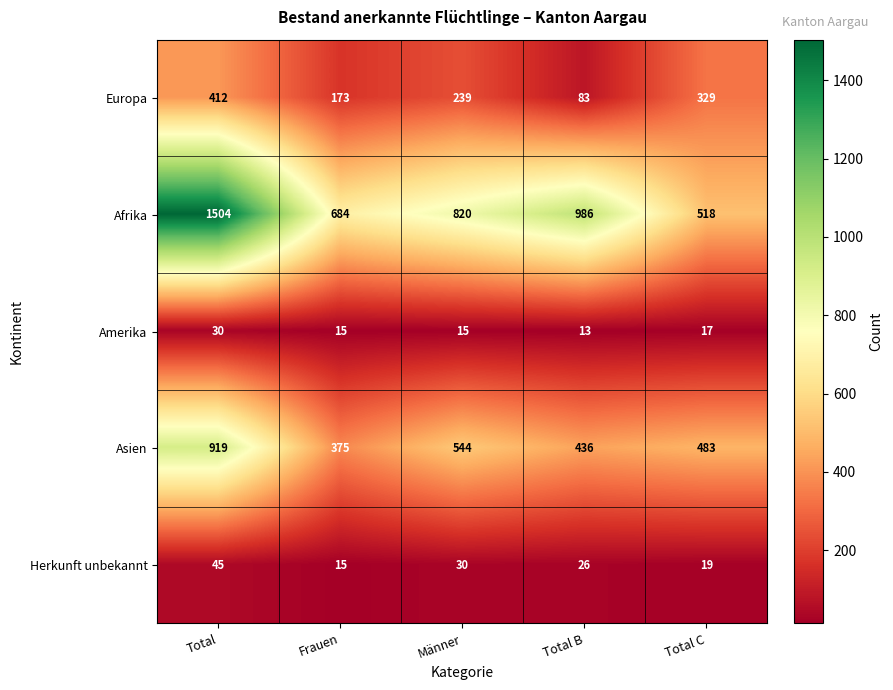

How many categories are shown in the chart?

5